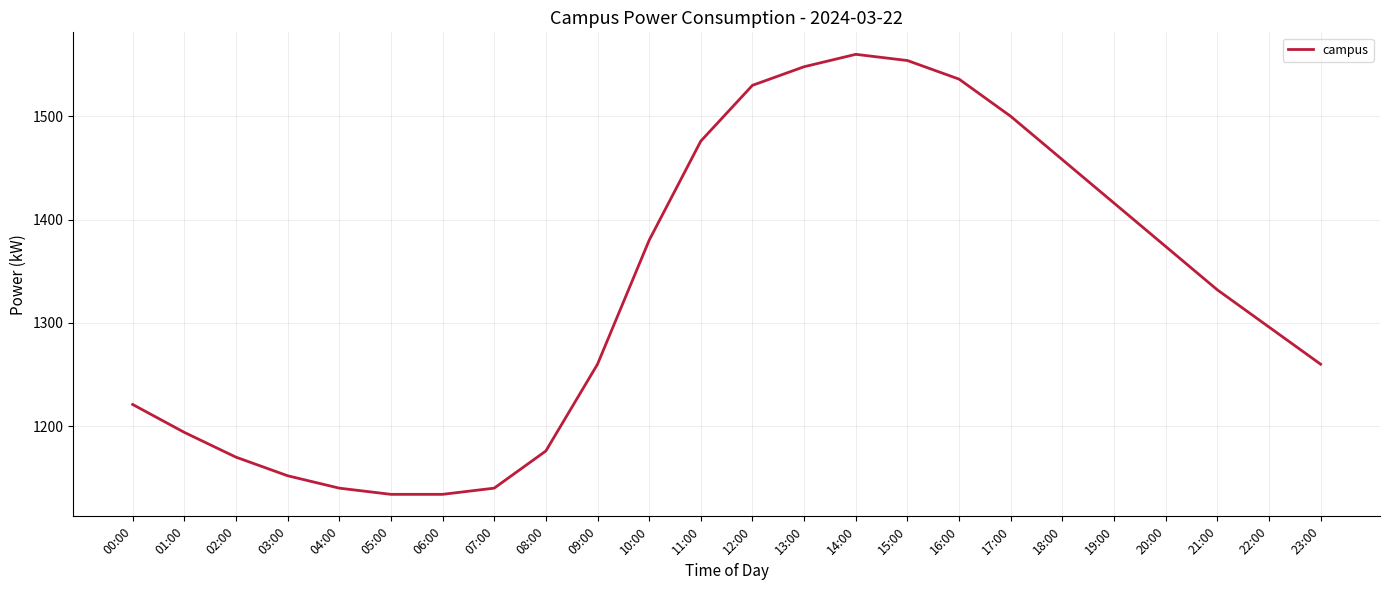

What is the ratio of the value at 00:00 to the value at 01:00?

1.0